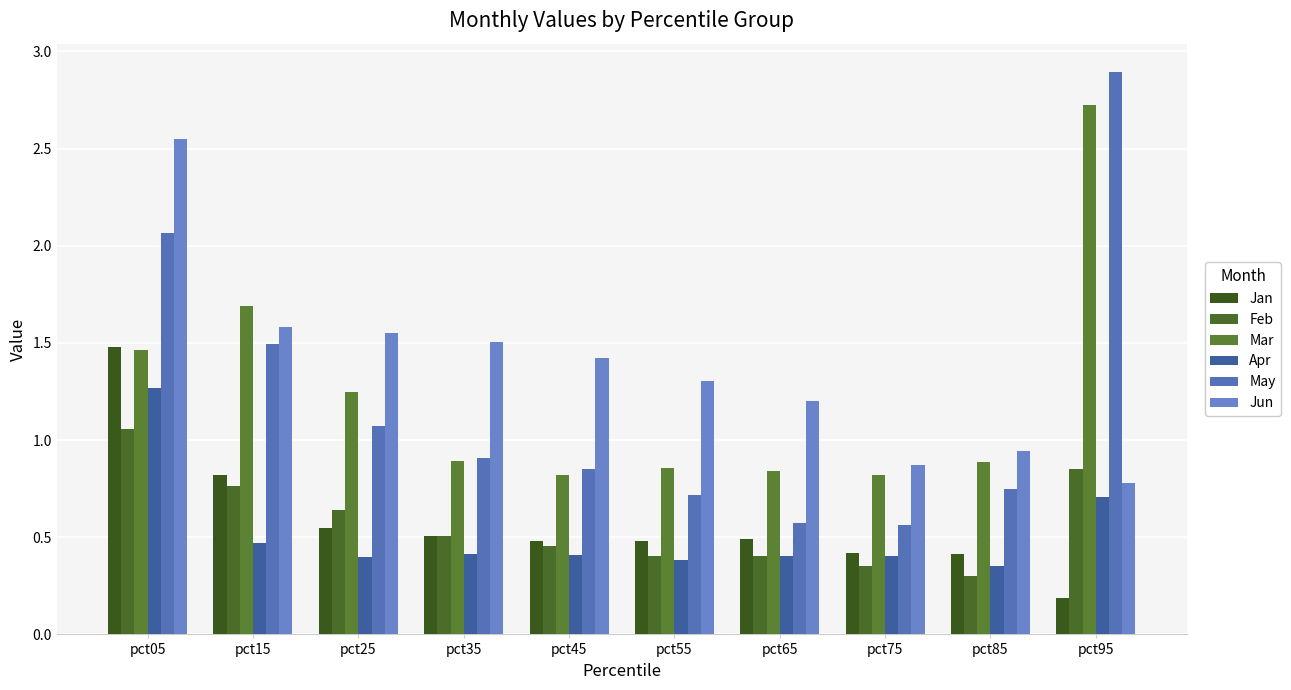

Which category has the lowest value in the Jun series?

pct95